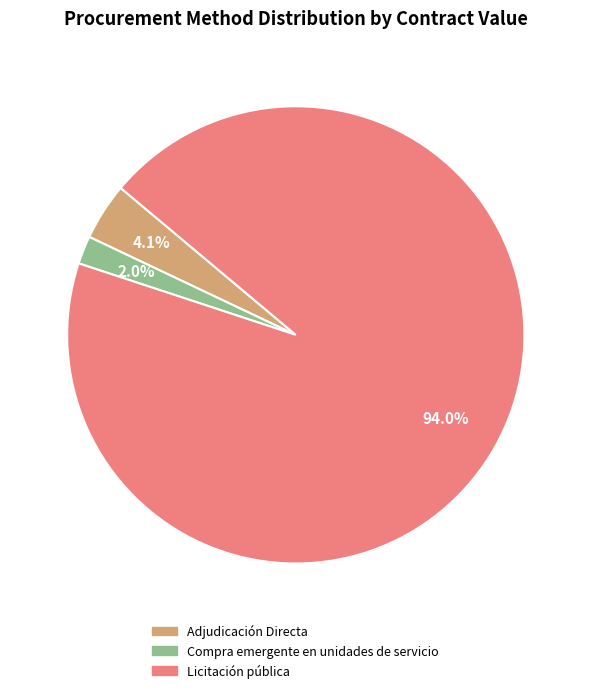

What percentage is the Adjudicación Directa slice, to the nearest percent?

4%